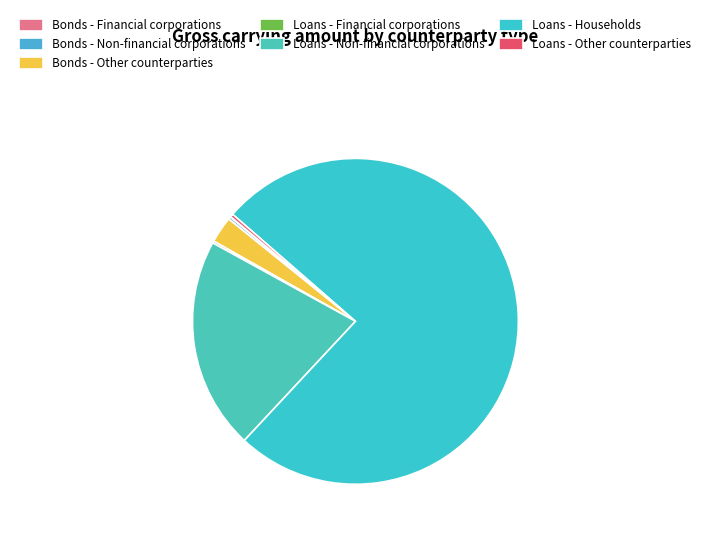

What is the largest slice in the pie chart?

Loans - Households